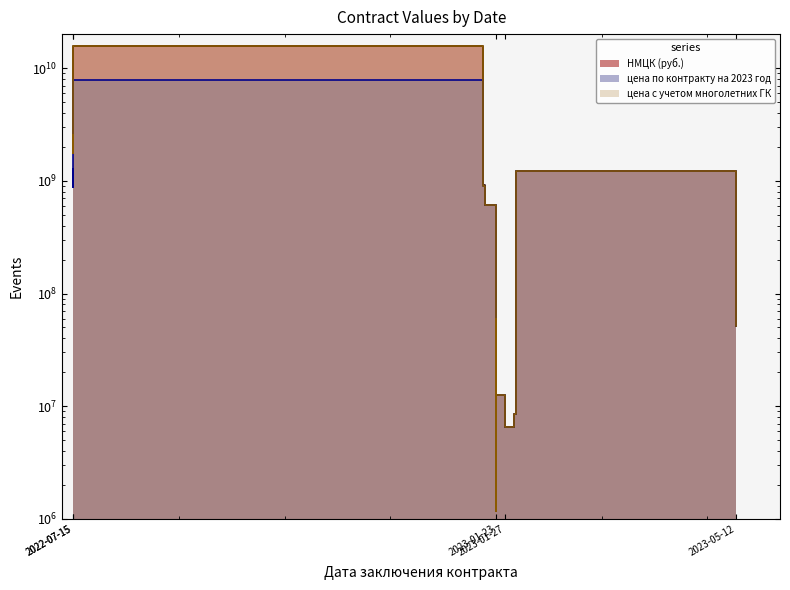

How many lines are shown in the chart?

3